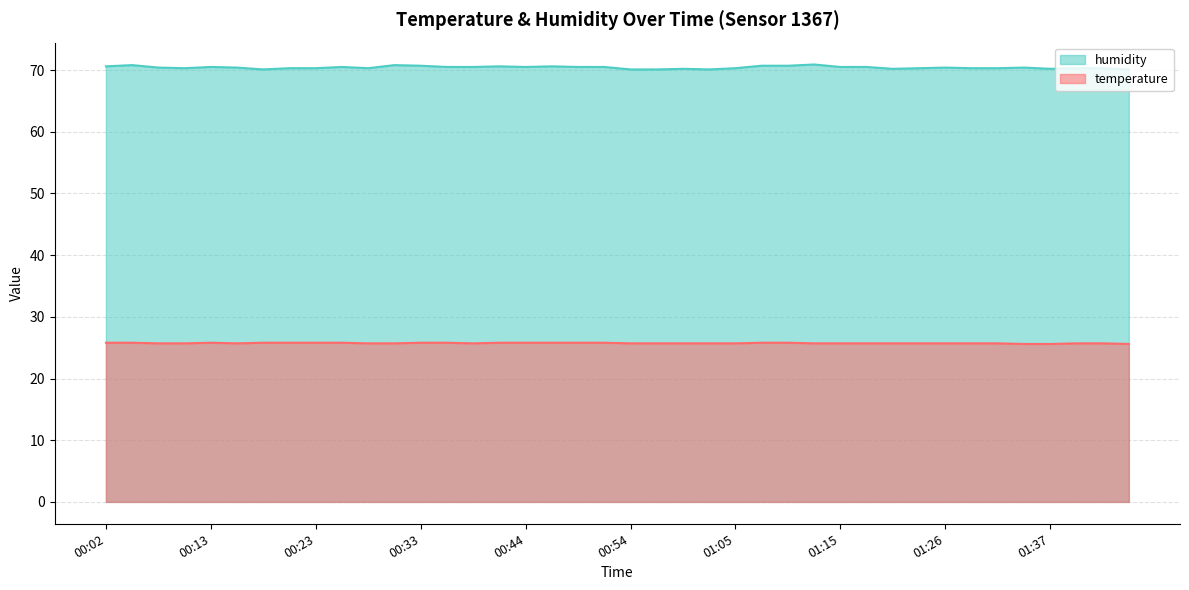

Rank the series by their average value, from highest to lowest.

humidity, temperature